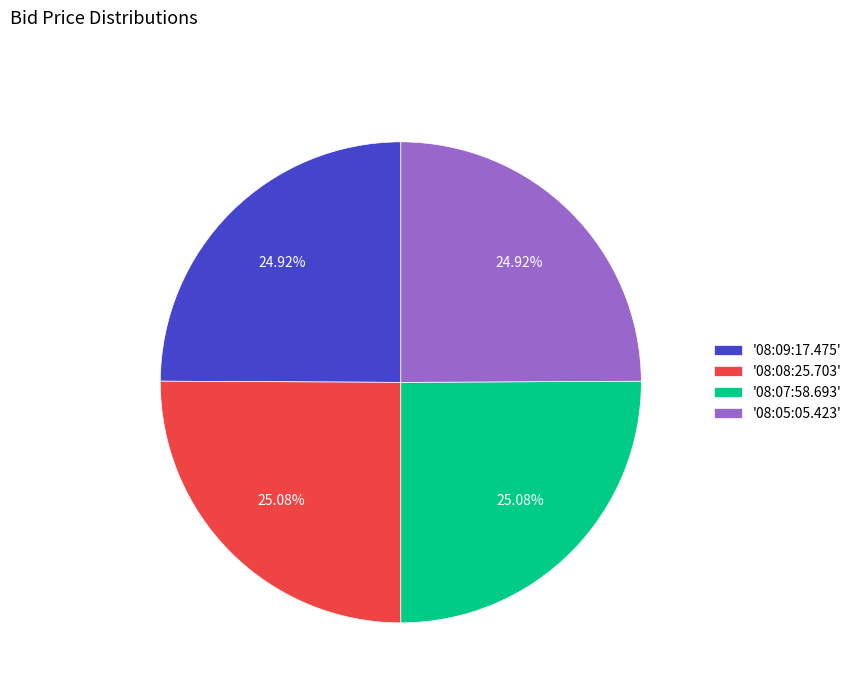

Do '08:05:05.423' and '08:09:17.475' together represent more than half of the pie?

No